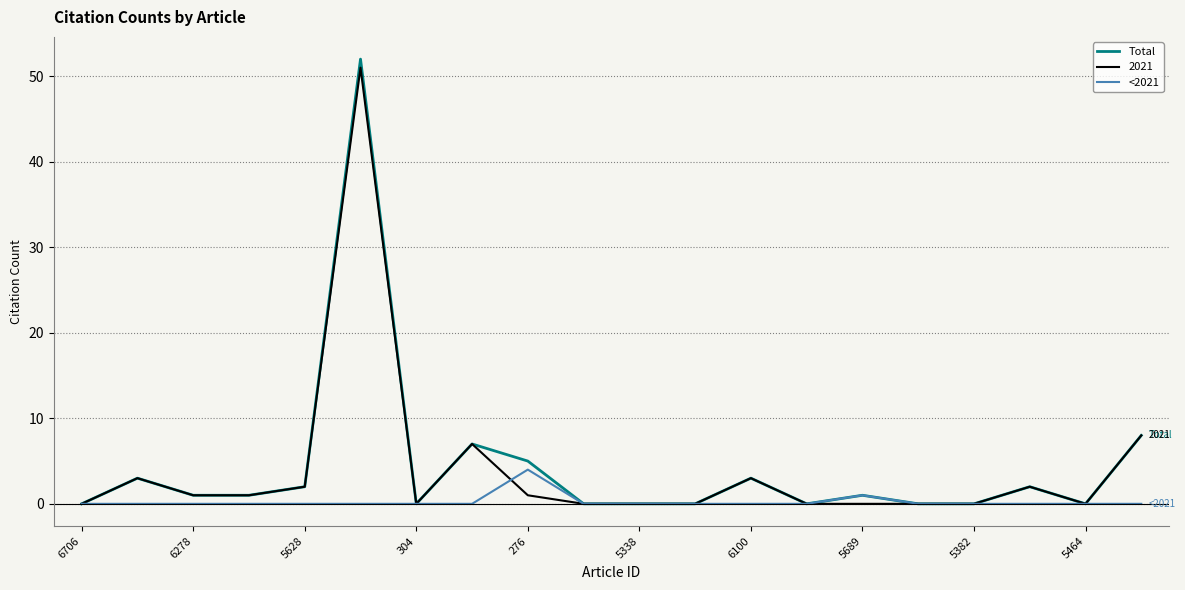

What is the maximum value shown in the chart?

52